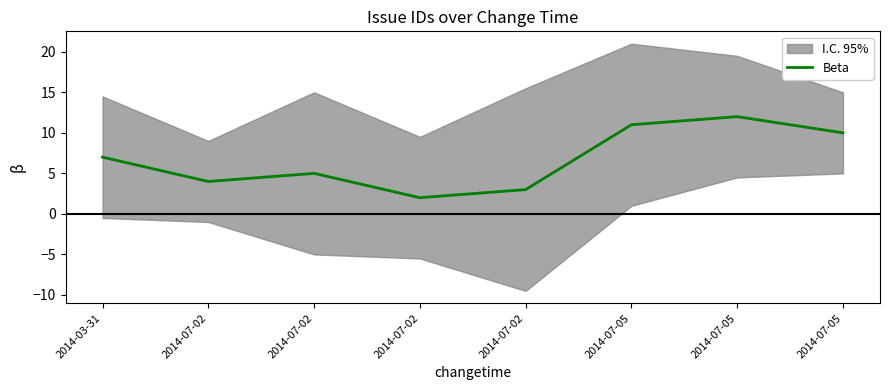

What is the change in value from 2014-07-02 to 2014-07-05?

+7